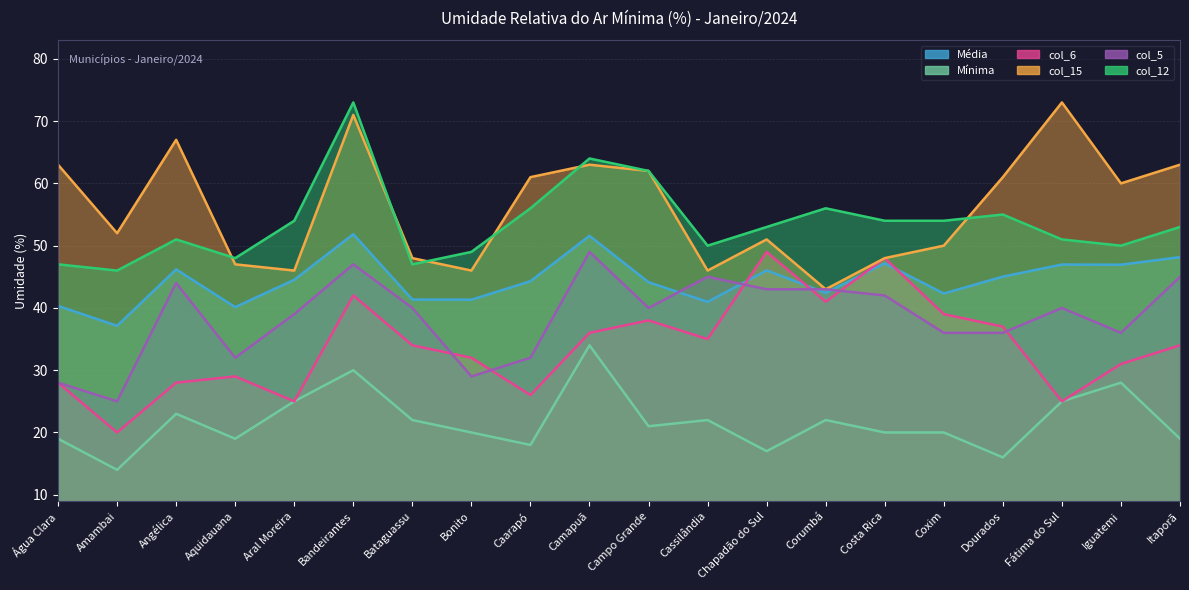

True or false: col_12 has a value of 127.5 at Bandeirantes.

False